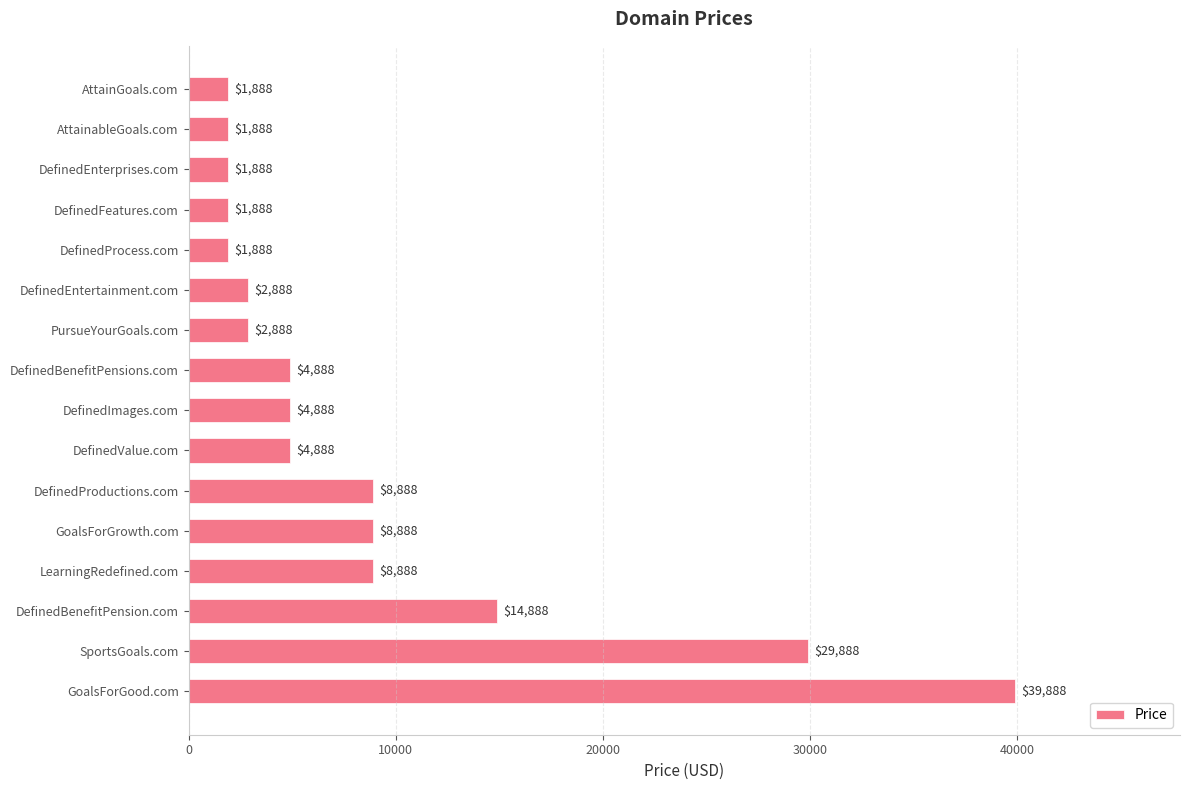

What is the minimum value shown in the chart?

1888